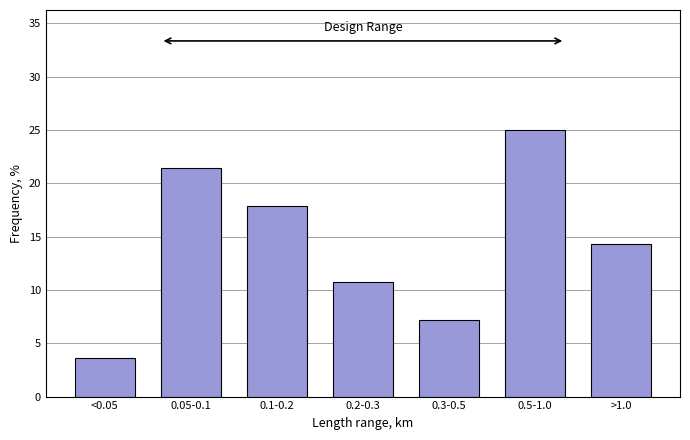

Reading left to right, what are all the values shown in this chart?

3.6	21.4	17.9	10.7	7.1	25.0	14.3